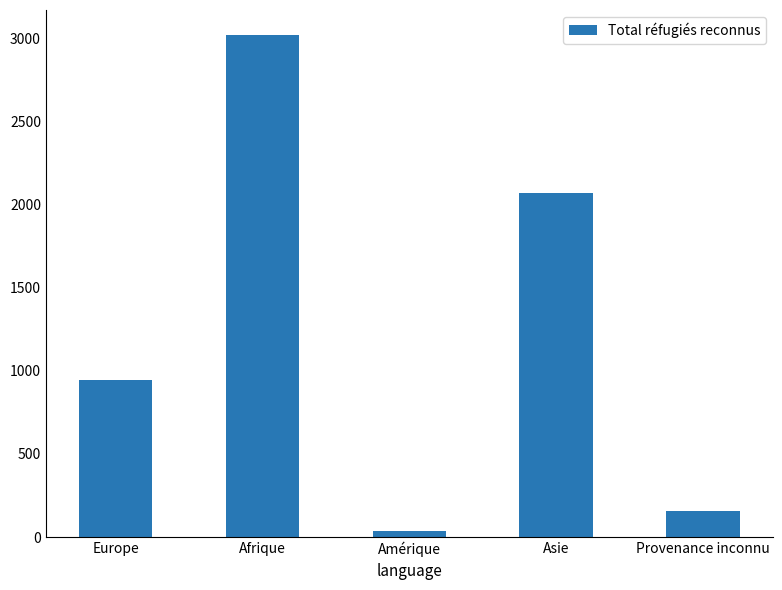

Between Europe and Asie, which is larger?

Asie